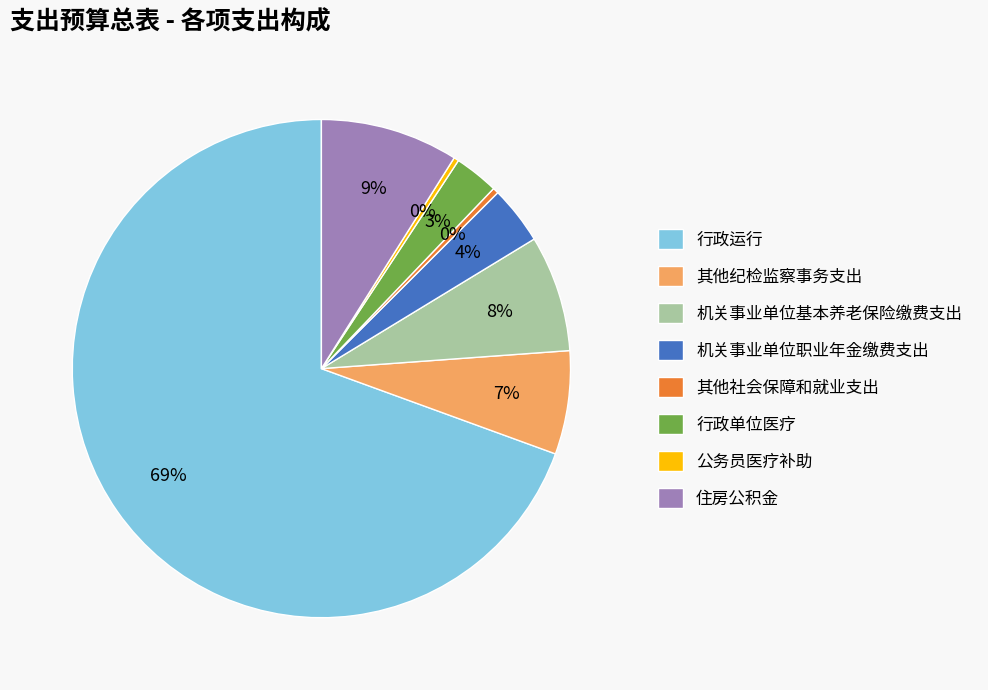

Which has a higher value, 行政运行 or 住房公积金?

行政运行